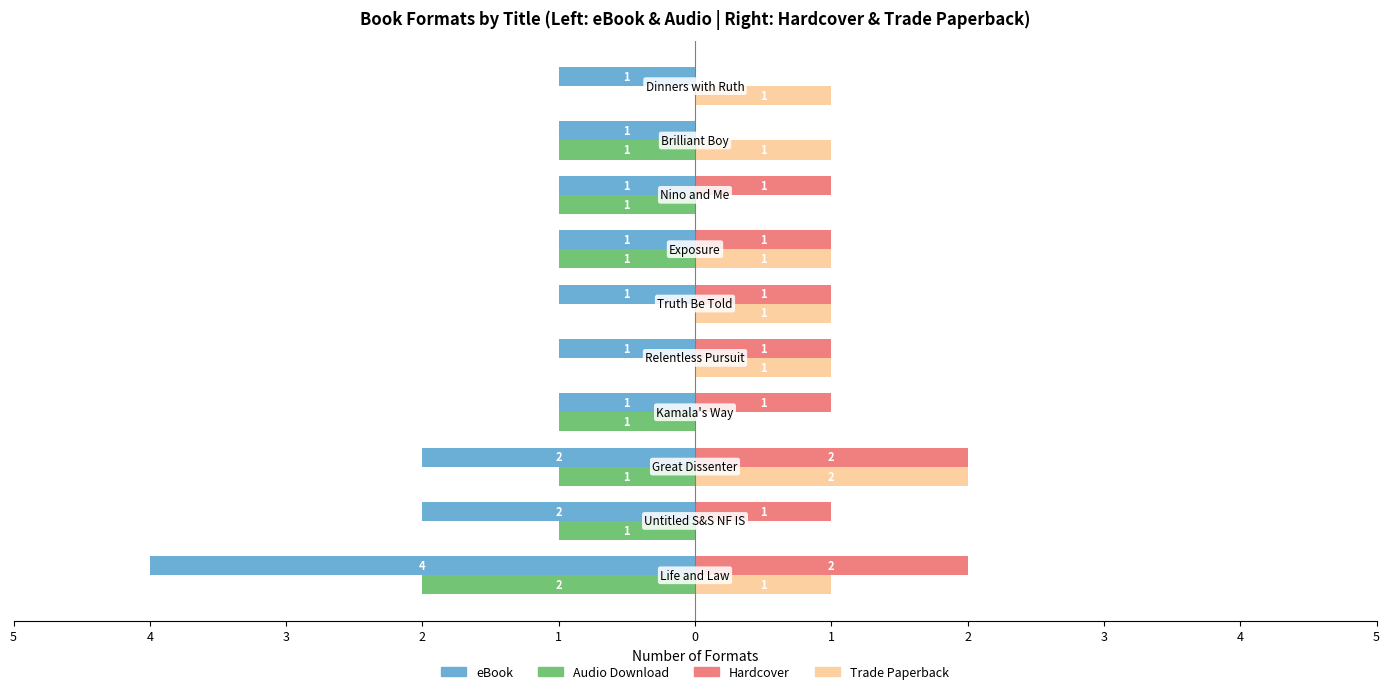

What are all the series names shown in the legend?

eBook, Audio Download, Hardcover, Trade Paperback